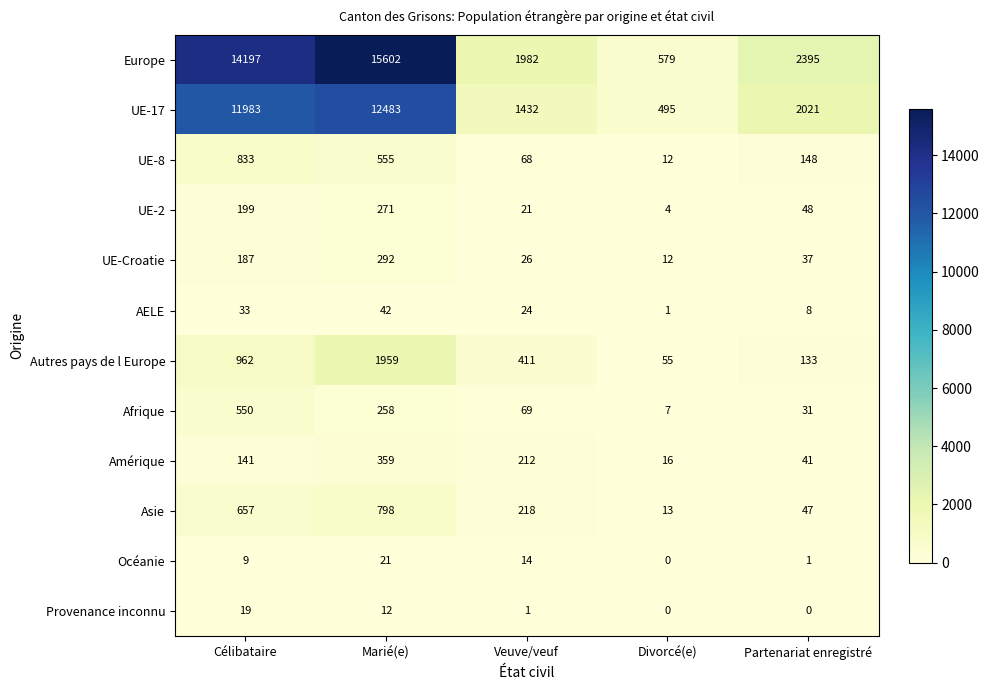

How many values in Provenance inconnu are above zero?

3